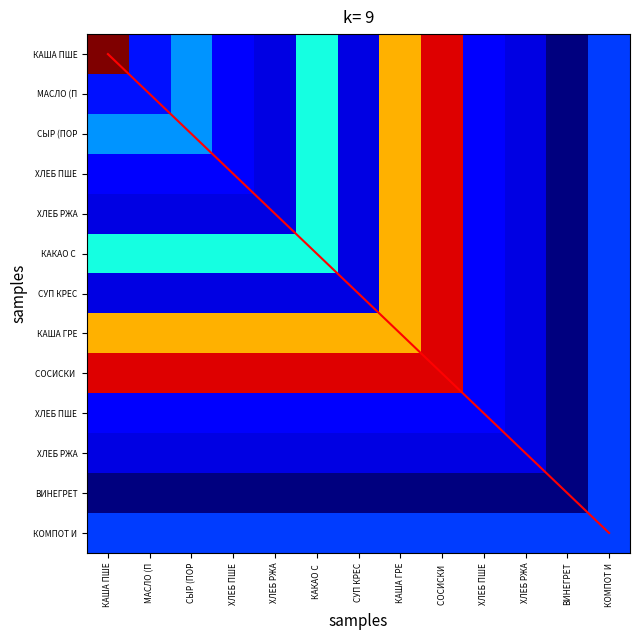

The СОСИСКИ ОТВАРНЫЕ series shows 83 at ХЛЕБ РЖА. True or false?

False